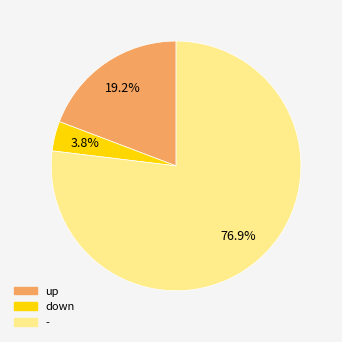

What portion of the pie excludes up?

80.8%